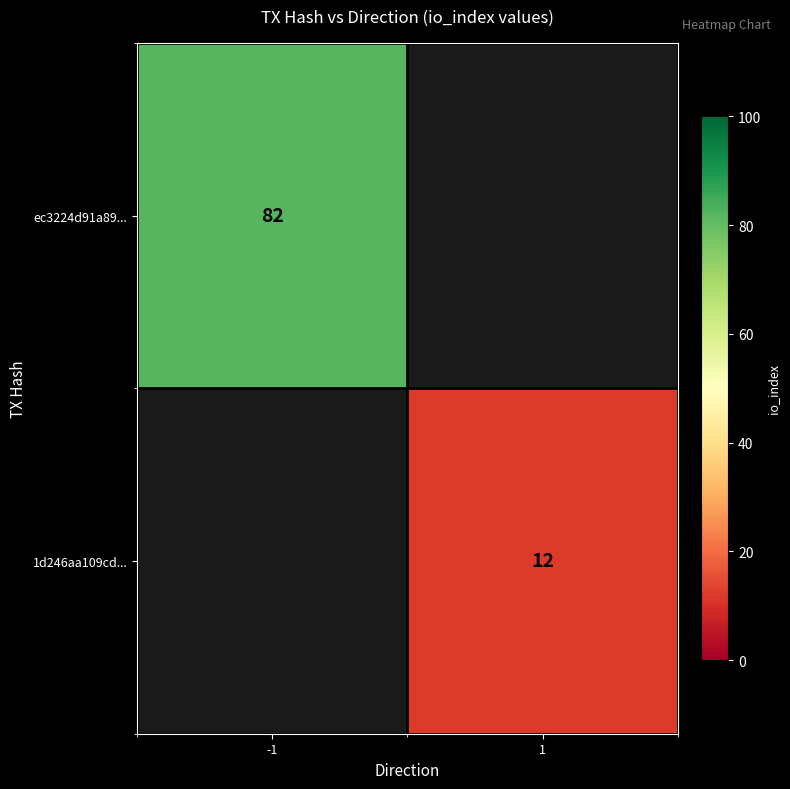

Is it true that ec3224d91a89... equals 37 at -1?

False